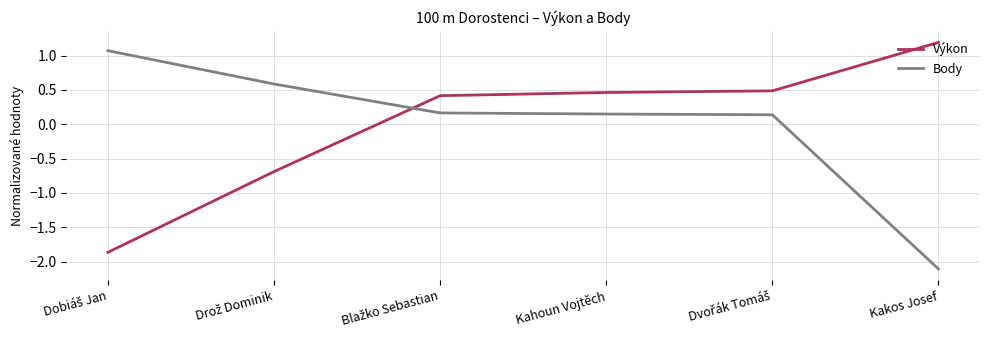

What are all the series names shown in the legend?

Výkon, Body